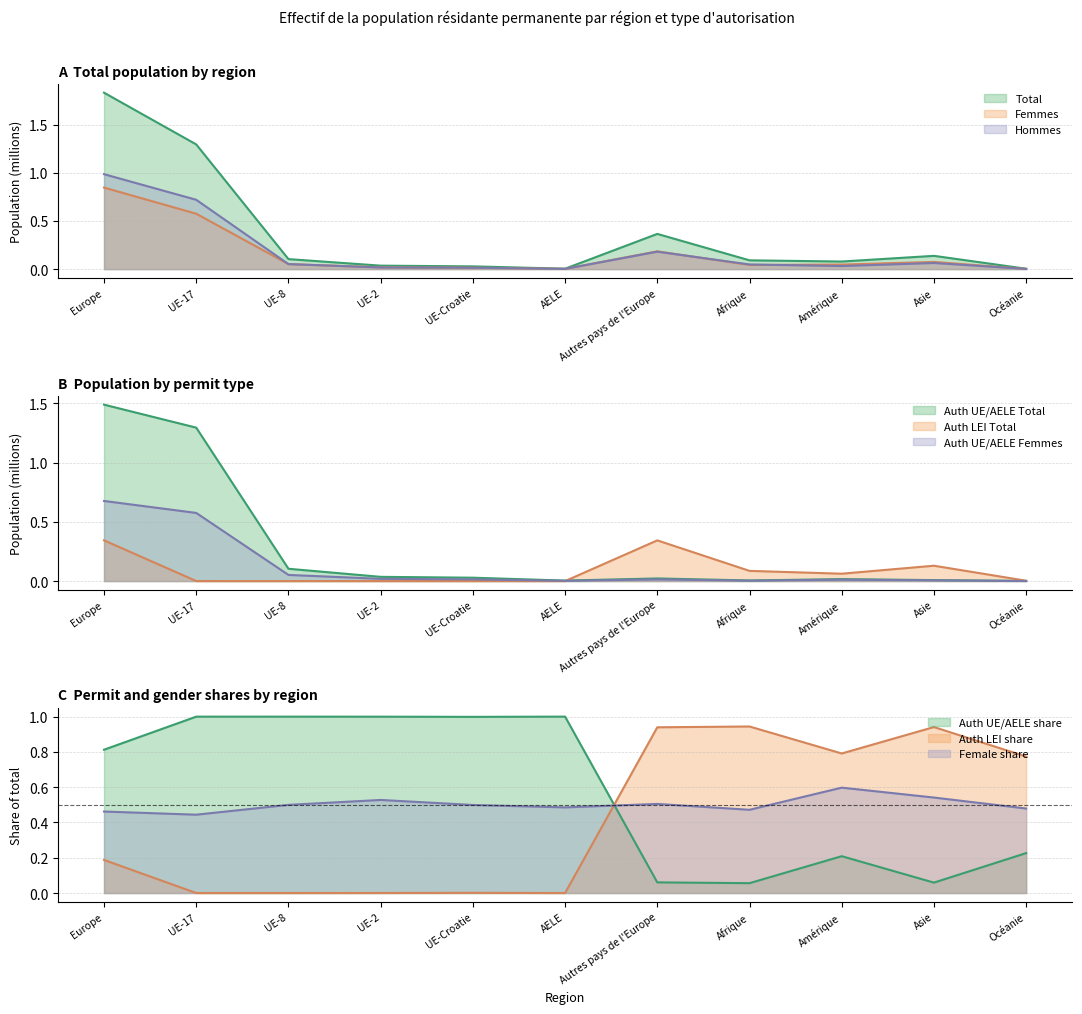

What is the difference between the maximum and minimum values in the Auth LEI Total series?

0.3